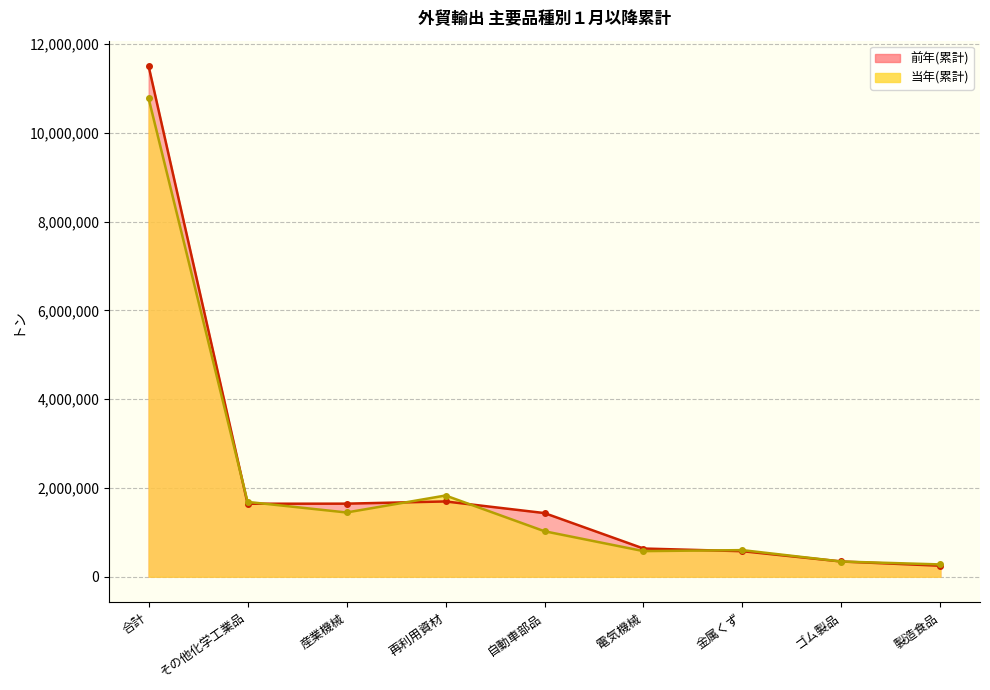

What is the difference between the 当年(累計) values at 金属くず and その他化学工業品?

1086138